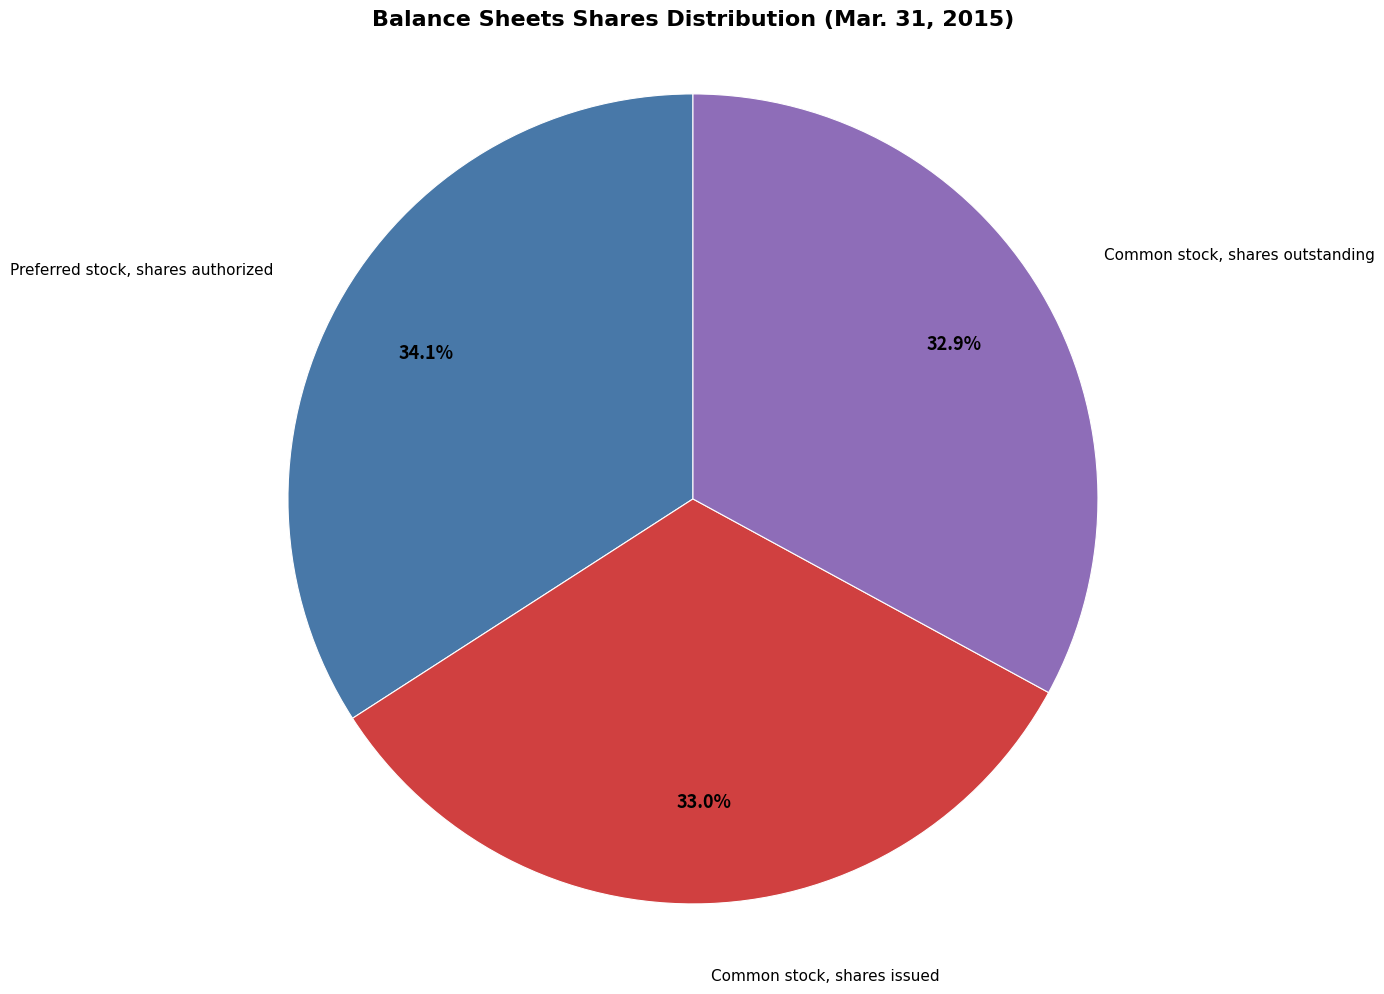

How many segments does this pie chart have?

3